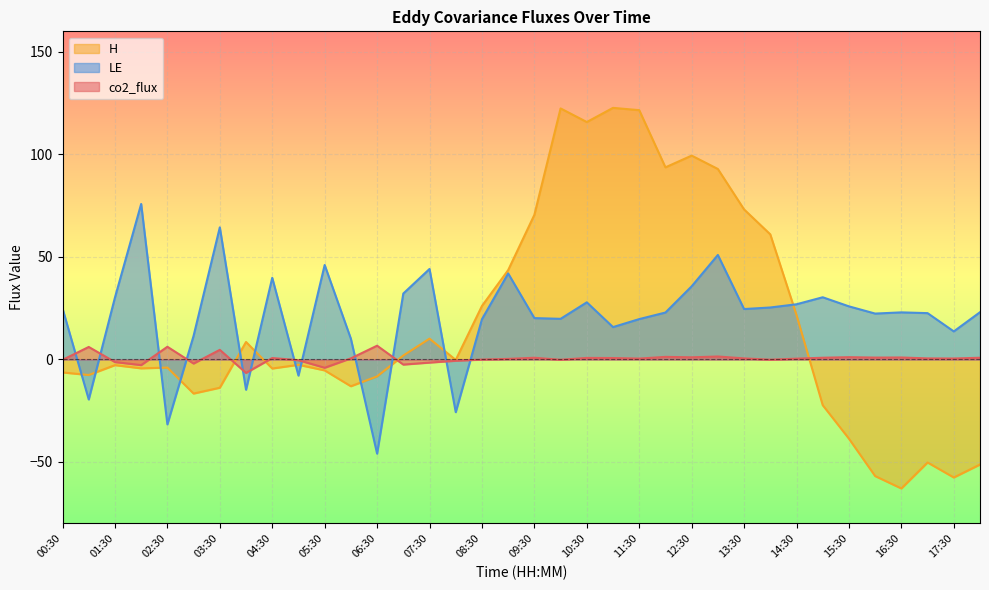

List the series in order of their peak value, highest first.

H, LE, co2_flux